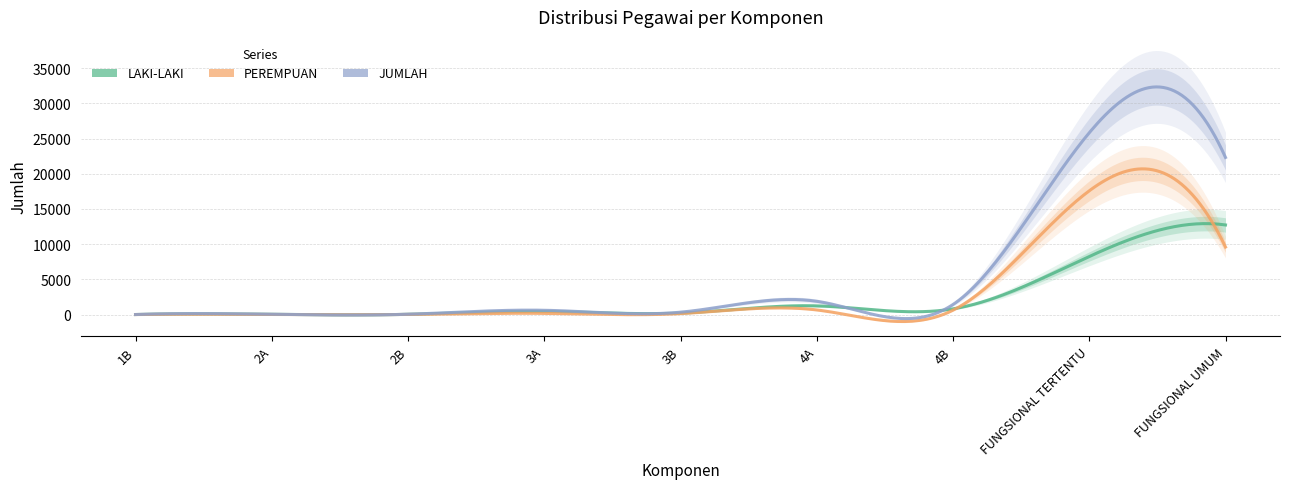

What is the difference between the maximum and minimum values in the LAKI-LAKI series?

12722